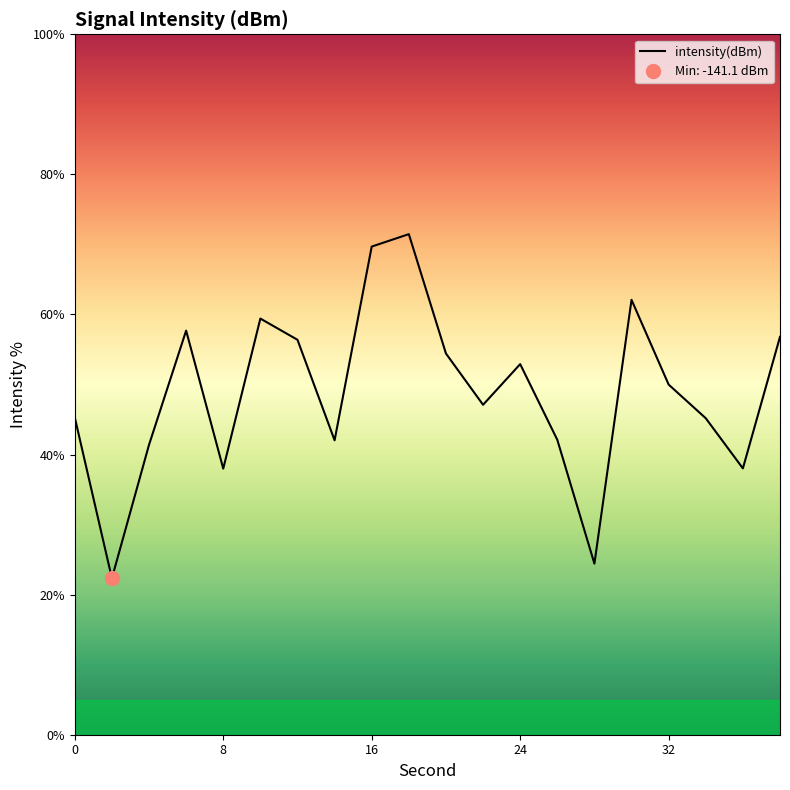

What is the difference between the values at 18 and 16?

1.8